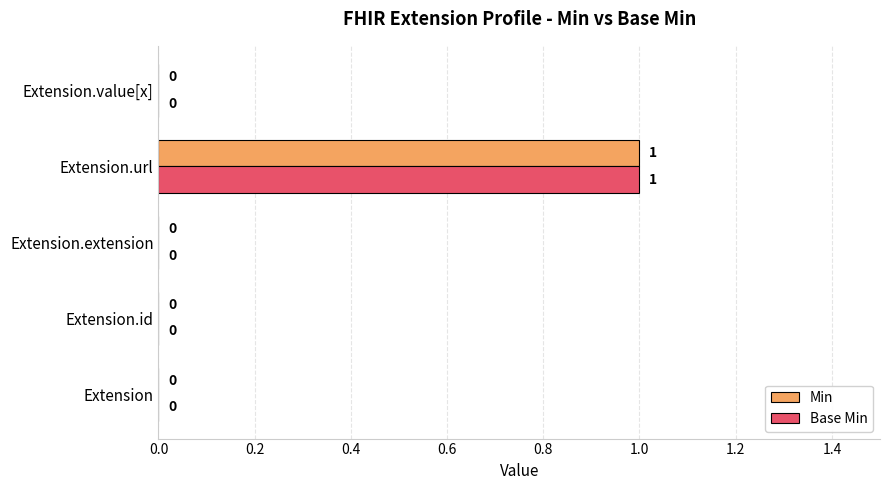

At which category does the chart reach its peak across all series?

Extension.url